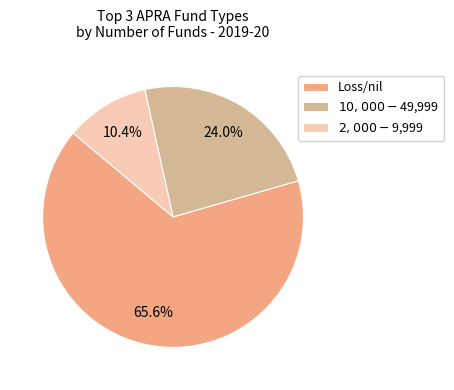

What is the majority slice?

Loss/nil